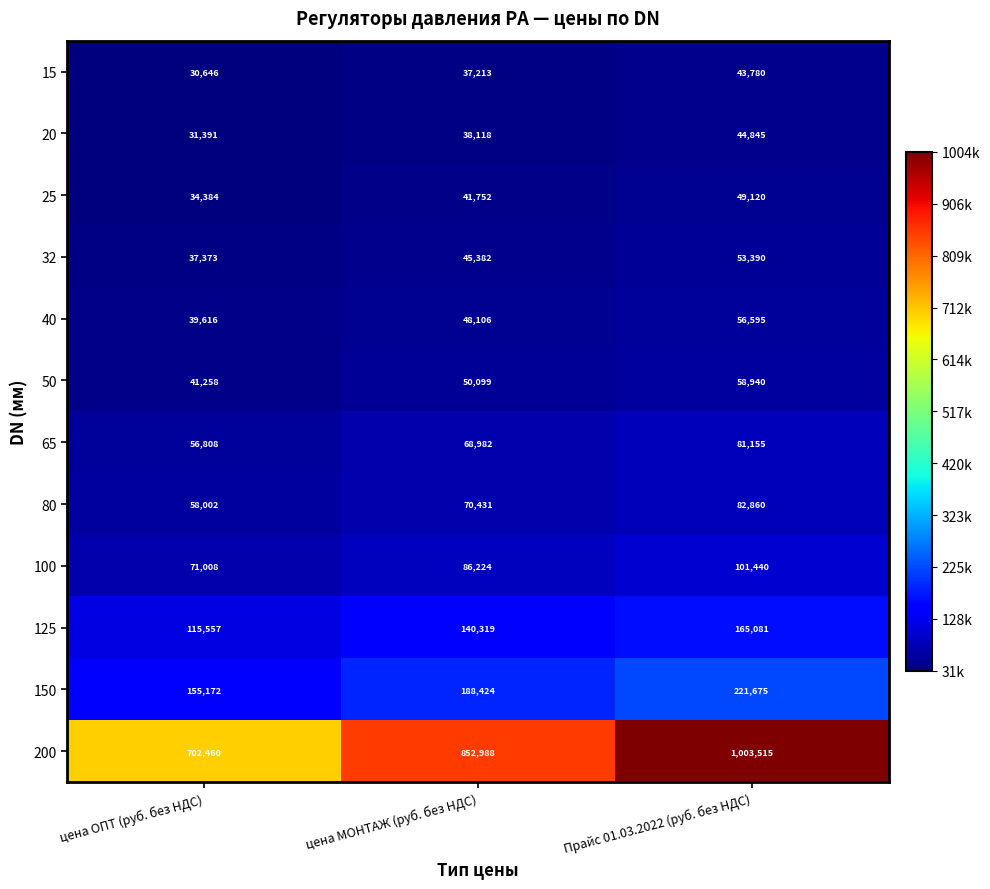

What is the greatest value displayed?

1003515